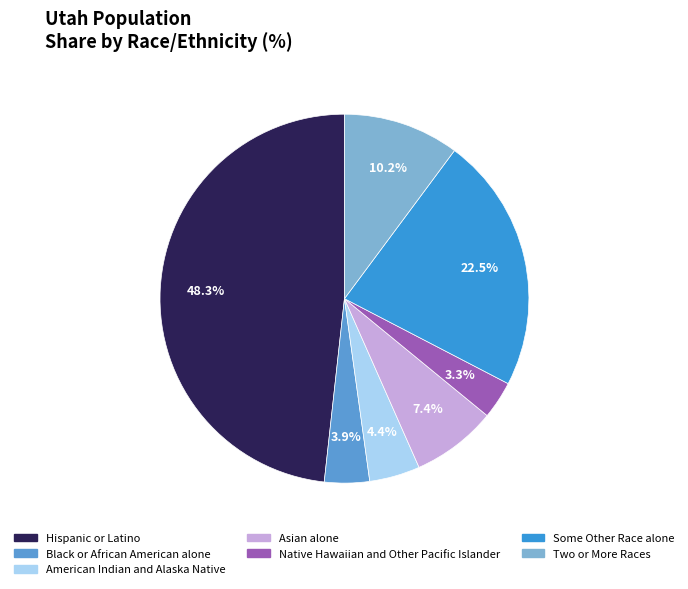

To the nearest percent, what is the difference between the largest and smallest slice percentages?

45%